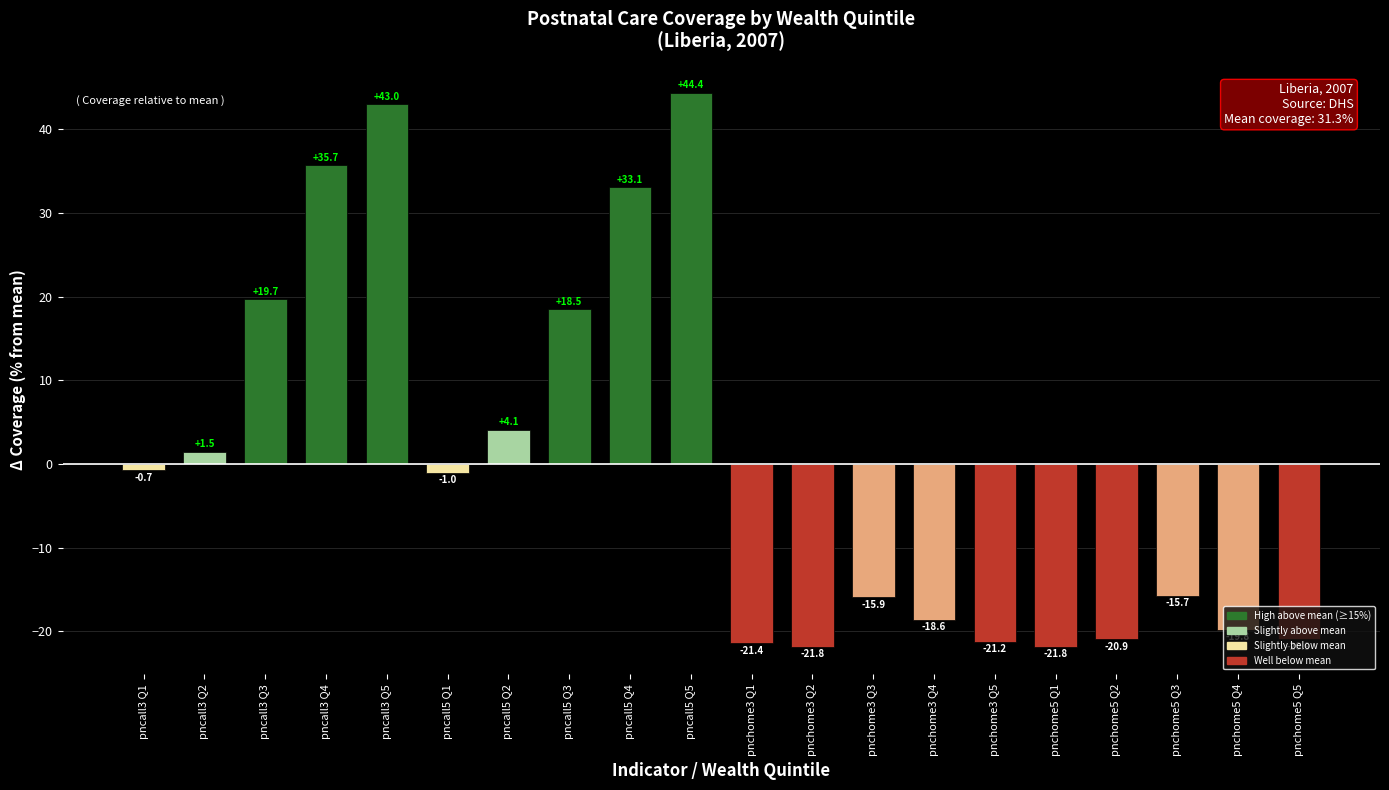

What position from the left is pncall5 Q4?

9